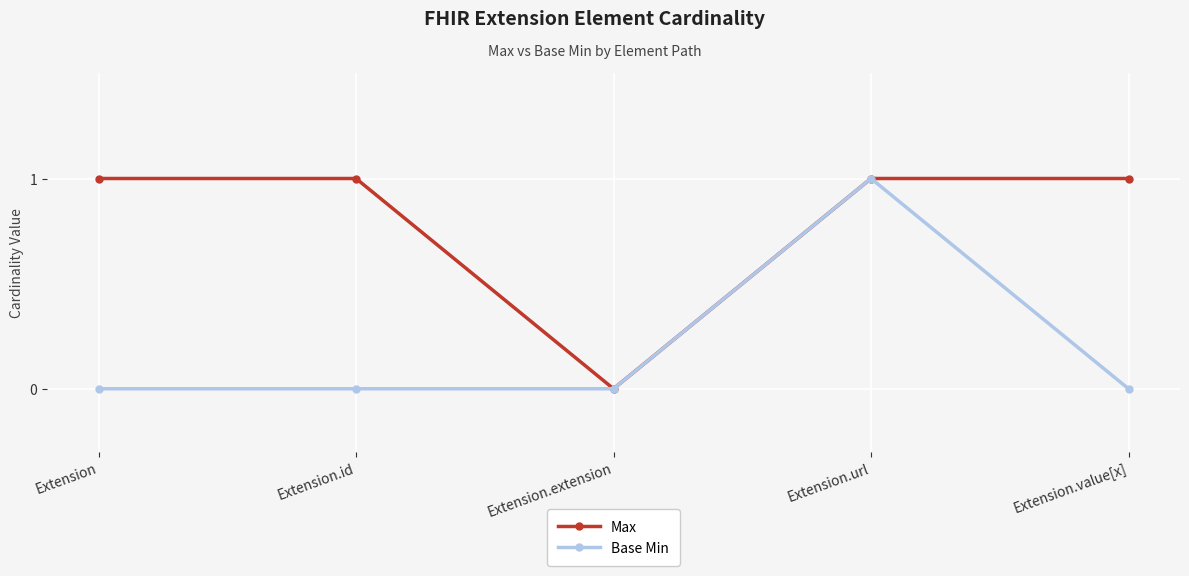

What position from the right is Extension?

5